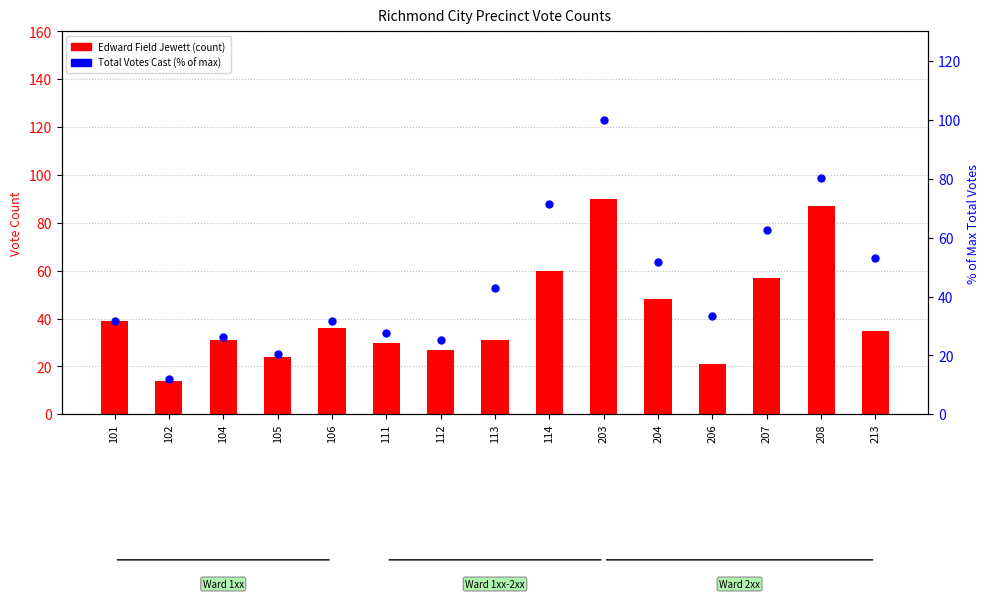

At which category is the sum across all series the highest?

203